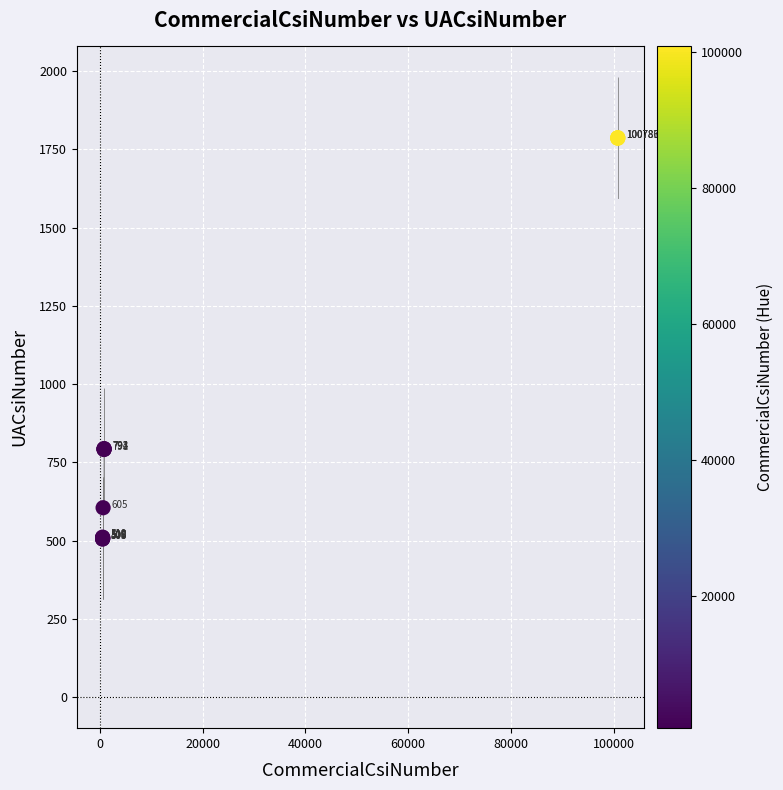

What Y value in the scatter plot is closest to 1146?

794